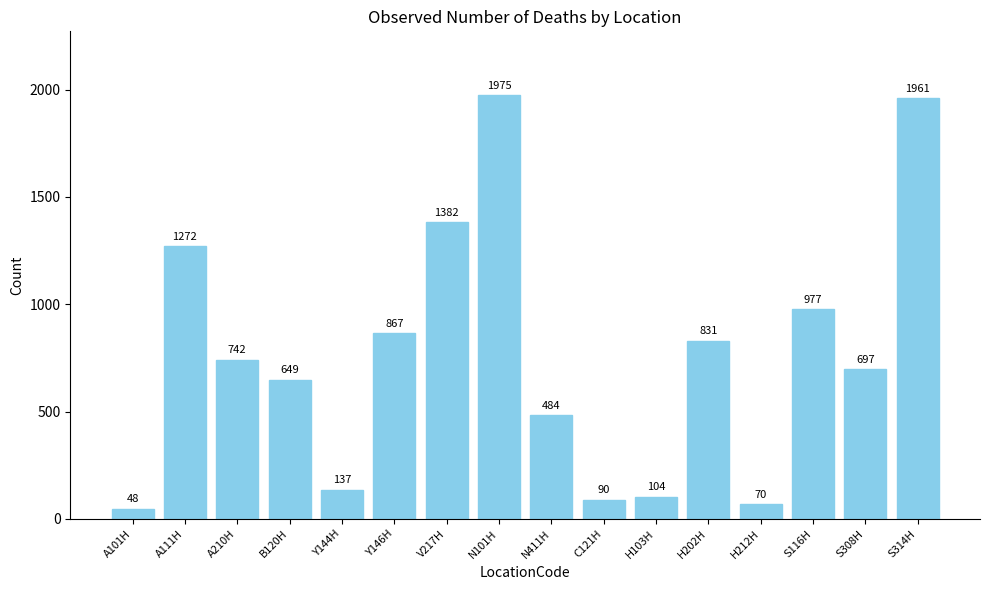

What is the change in value from A101H to A111H?

+1224